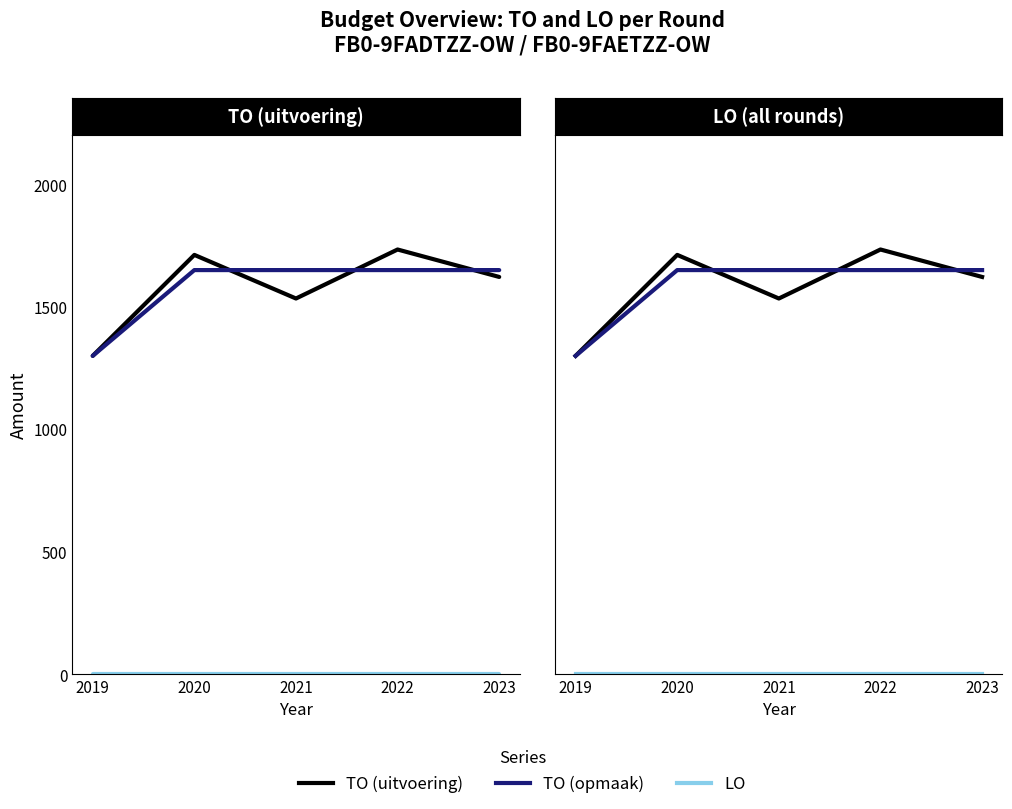

Between 2019 and 2021, which series saw the biggest shift?

TO (opmaak)